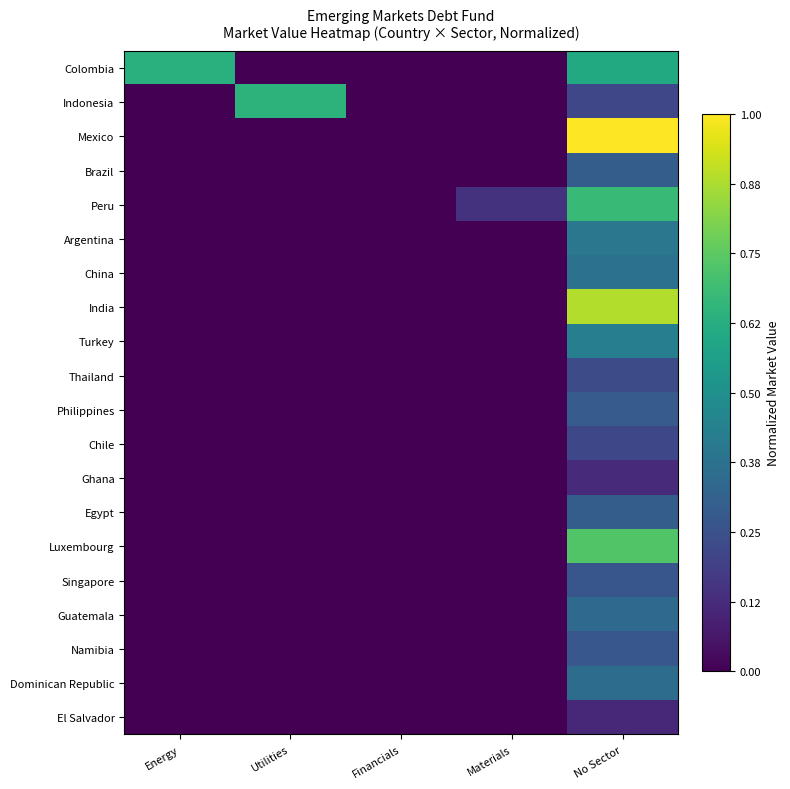

Reading right to left, list all the values displayed in this chart.

Colombia: No Sector=0.6	Materials=0.0	Financials=0.0	Utilities=0.0	Energy=0.6
Indonesia: No Sector=0.2	Materials=0.0	Financials=0.0	Utilities=0.6	Energy=0.0
Mexico: No Sector=1.0	Materials=0.0	Financials=0.0	Utilities=0.0	Energy=0.0
Brazil: No Sector=0.3	Materials=0.0	Financials=0.0	Utilities=0.0	Energy=0.0
Peru: No Sector=0.7	Materials=0.1	Financials=0.0	Utilities=0.0	Energy=0.0
Argentina: No Sector=0.4	Materials=0.0	Financials=0.0	Utilities=0.0	Energy=0.0
China: No Sector=0.4	Materials=0.0	Financials=0.0	Utilities=0.0	Energy=0.0
India: No Sector=0.9	Materials=0.0	Financials=0.0	Utilities=0.0	Energy=0.0
Turkey: No Sector=0.4	Materials=0.0	Financials=0.0	Utilities=0.0	Energy=0.0
Thailand: No Sector=0.2	Materials=0.0	Financials=0.0	Utilities=0.0	Energy=0.0
Philippines: No Sector=0.3	Materials=0.0	Financials=0.0	Utilities=0.0	Energy=0.0
Chile: No Sector=0.2	Materials=0.0	Financials=0.0	Utilities=0.0	Energy=0.0
Ghana: No Sector=0.1	Materials=0.0	Financials=0.0	Utilities=0.0	Energy=0.0
Egypt: No Sector=0.3	Materials=0.0	Financials=0.0	Utilities=0.0	Energy=0.0
Luxembourg: No Sector=0.7	Materials=0.0	Financials=0.0	Utilities=0.0	Energy=0.0
Singapore: No Sector=0.3	Materials=0.0	Financials=0.0	Utilities=0.0	Energy=0.0
Guatemala: No Sector=0.3	Materials=0.0	Financials=0.0	Utilities=0.0	Energy=0.0
Namibia: No Sector=0.3	Materials=0.0	Financials=0.0	Utilities=0.0	Energy=0.0
Dominican Republic: No Sector=0.4	Materials=0.0	Financials=0.0	Utilities=0.0	Energy=0.0
El Salvador: No Sector=0.1	Materials=0.0	Financials=0.0	Utilities=0.0	Energy=0.0